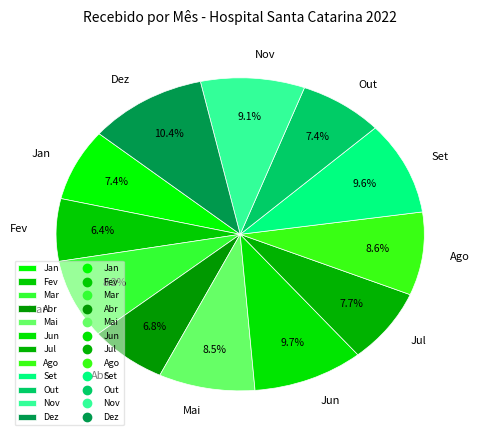

Between Out and Nov, which is larger?

Nov